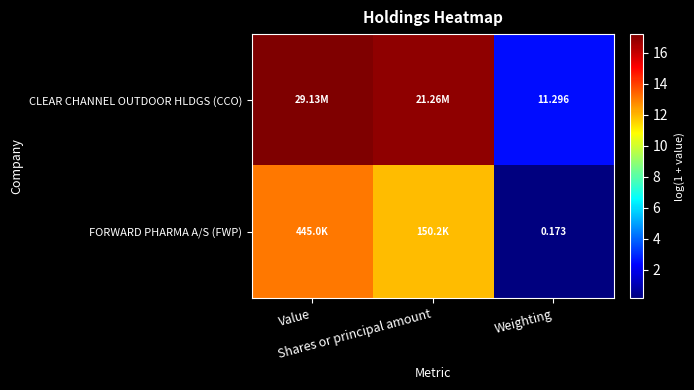

How many data points in CLEAR CHANNEL OUTDOOR HLDGS (CCO) are less than 16?

1